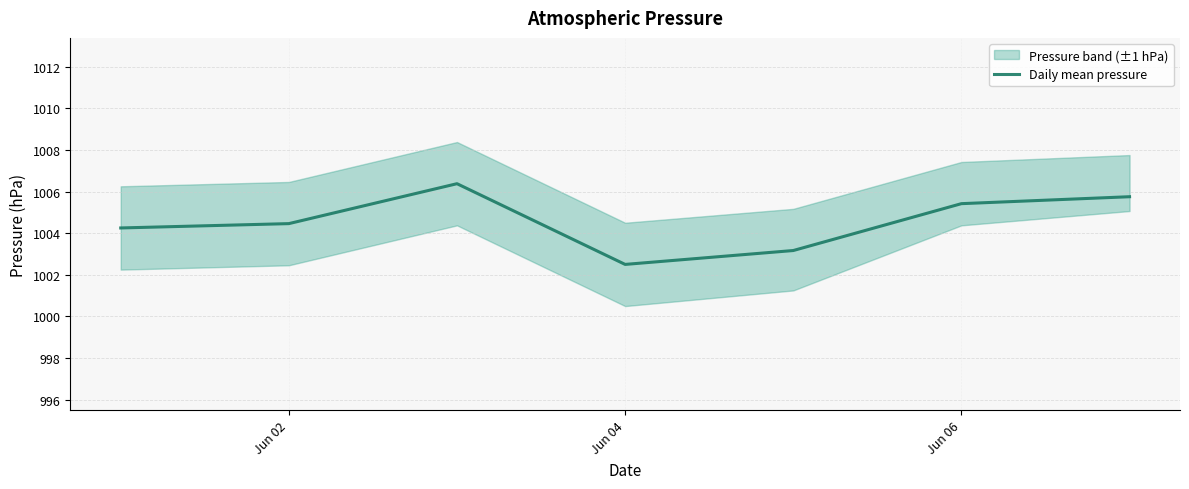

What is the lowest value of the Daily mean pressure series?

1002.5